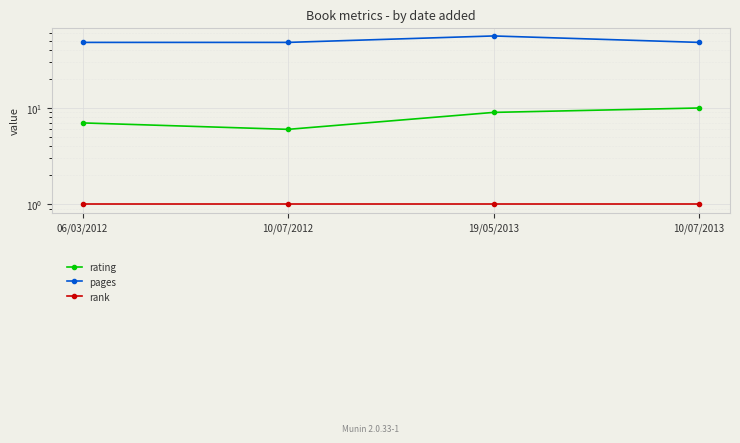

At which category is the sum across all series the highest?

19/05/2013